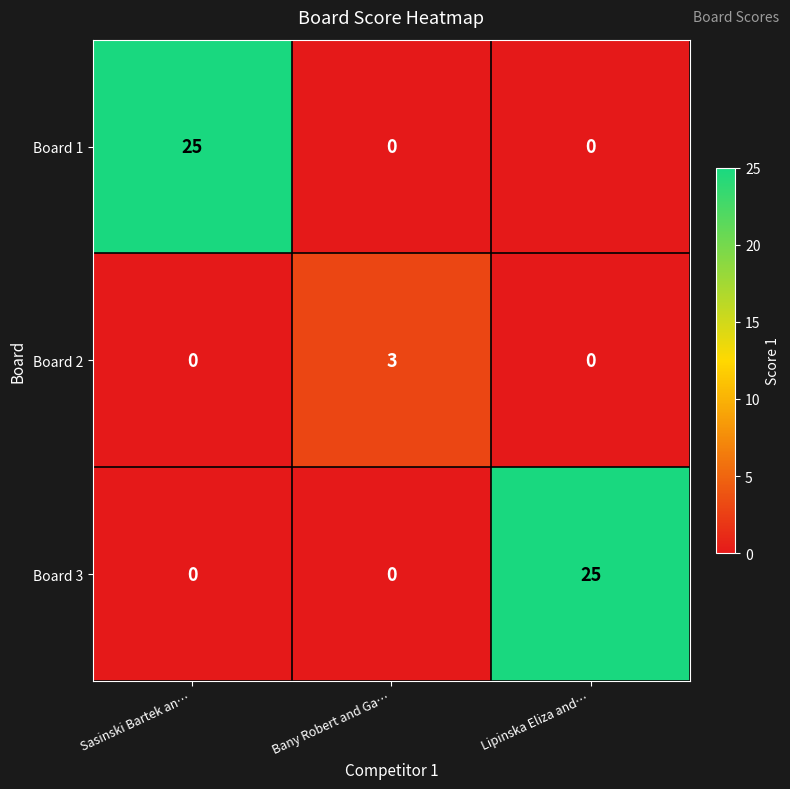

Reading left to right, transcribe all the data shown in this chart.

Board 1: 25	0	0
Board 2: 0	3	0
Board 3: 0	0	25